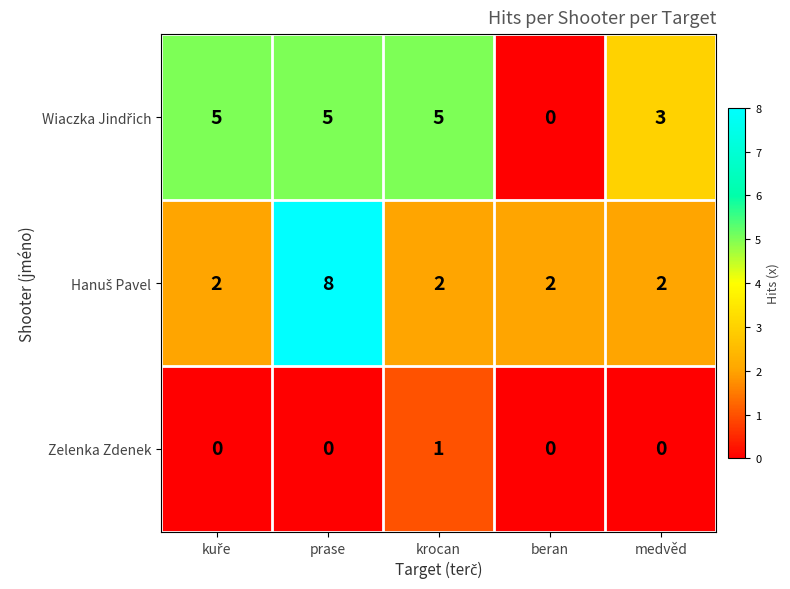

Count the number of data series in this chart.

3